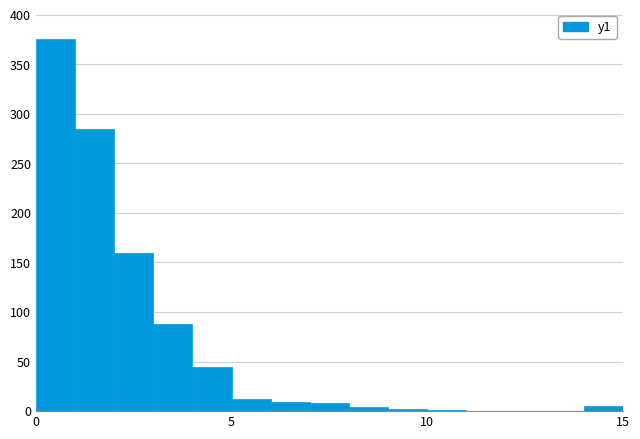

Read against the x-axis, roughly where is the centre of the tallest bar?

0.5